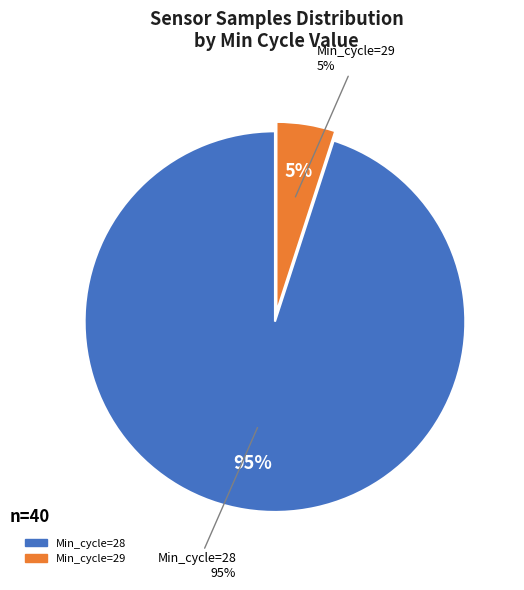

Is 3 the majority of the pie?

No